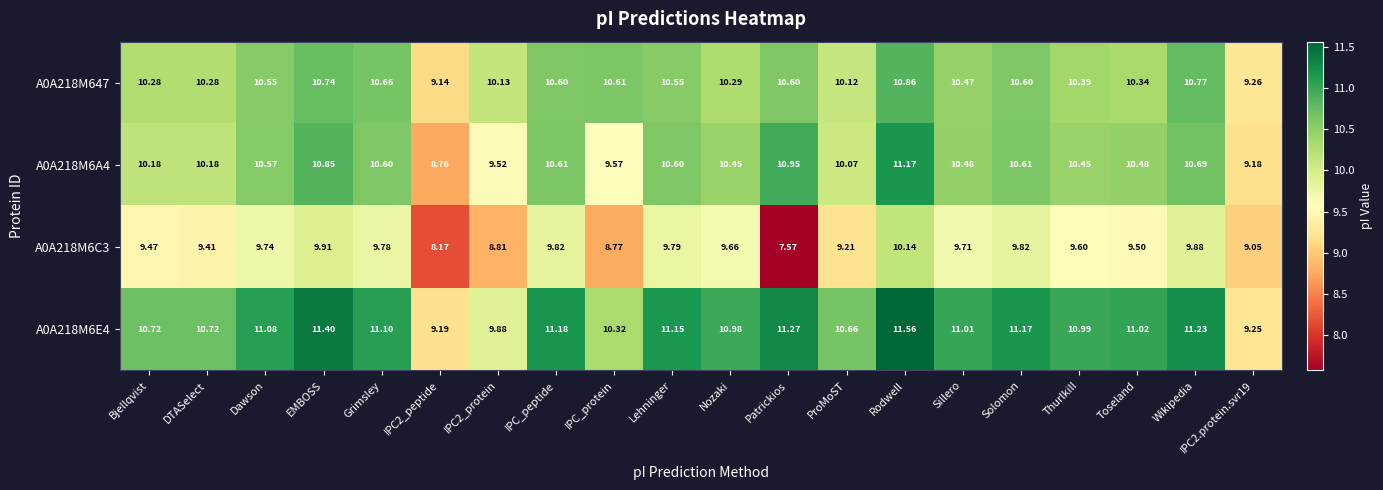

At which category does the chart reach its minimum across all series?

Patrickios